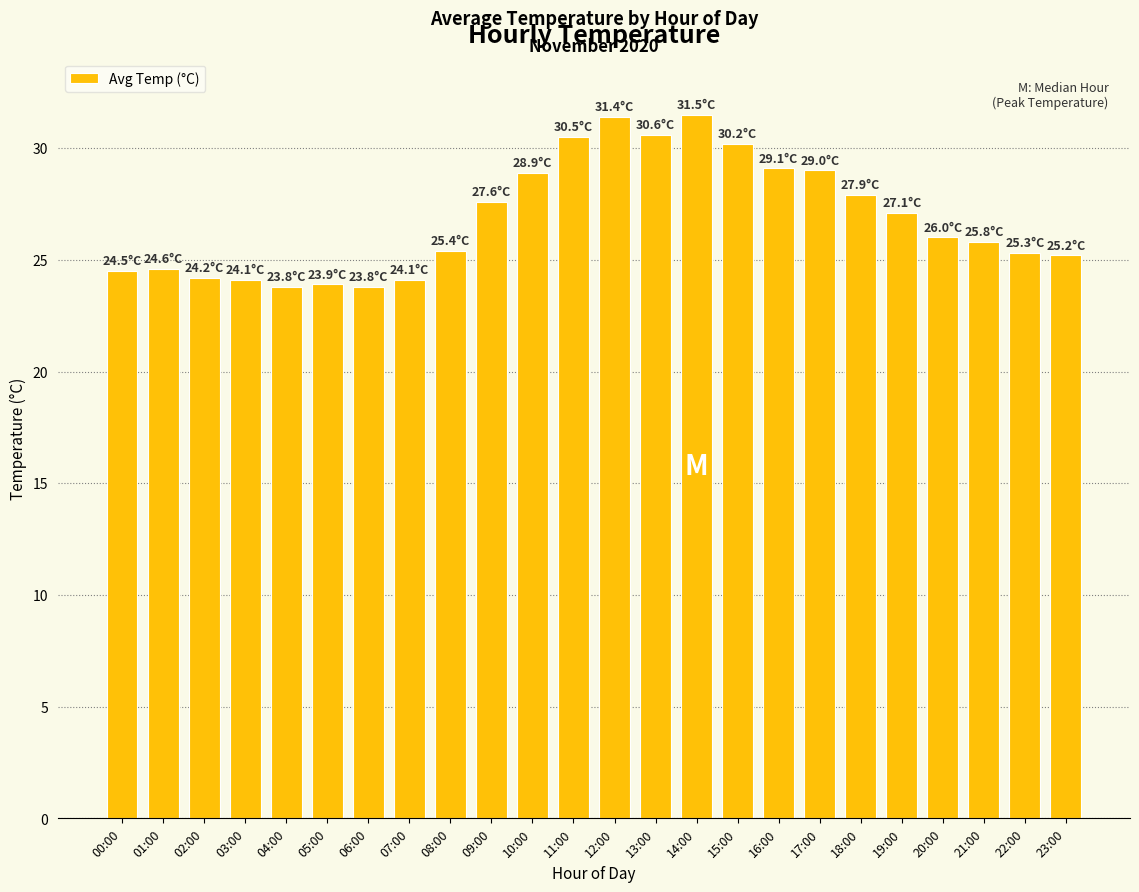

Does the chart contain stacked bars?

No